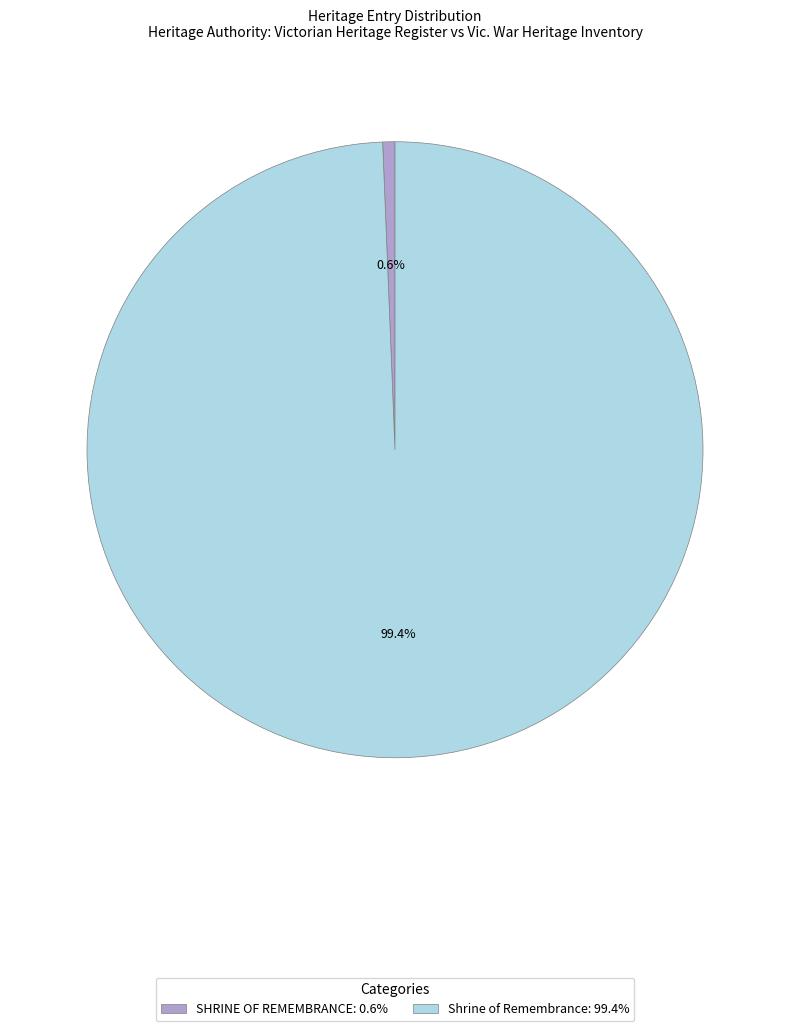

Does any single category account for the majority?

Yes